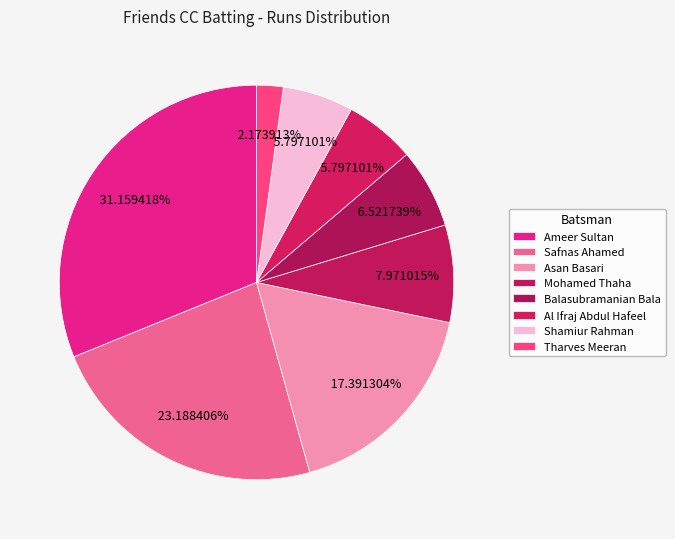

True or false: Mohamed Thaha accounts for 8% of the total.

True